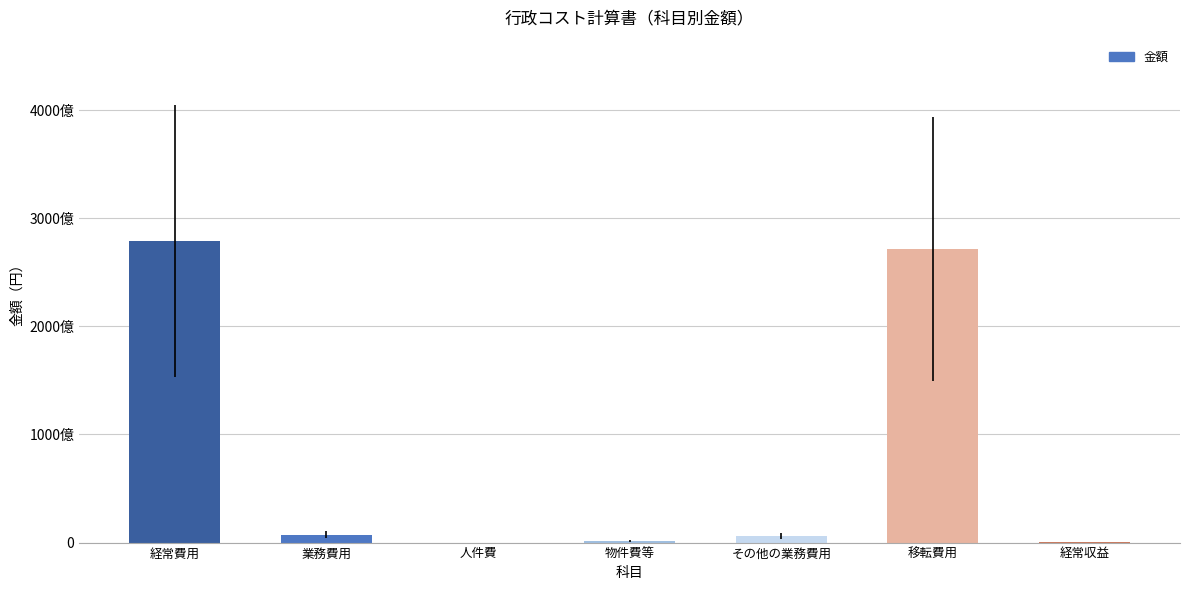

Which category has the highest value across all series?

経常費用